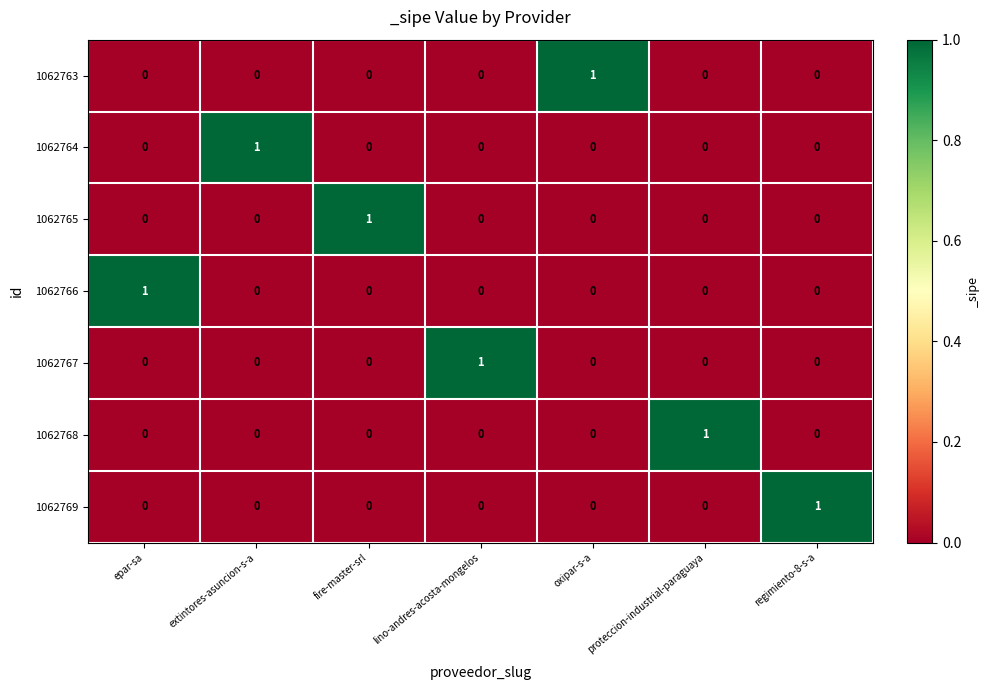

True or false: 1062766 has a value of 0 at oxipar-s-a.

True